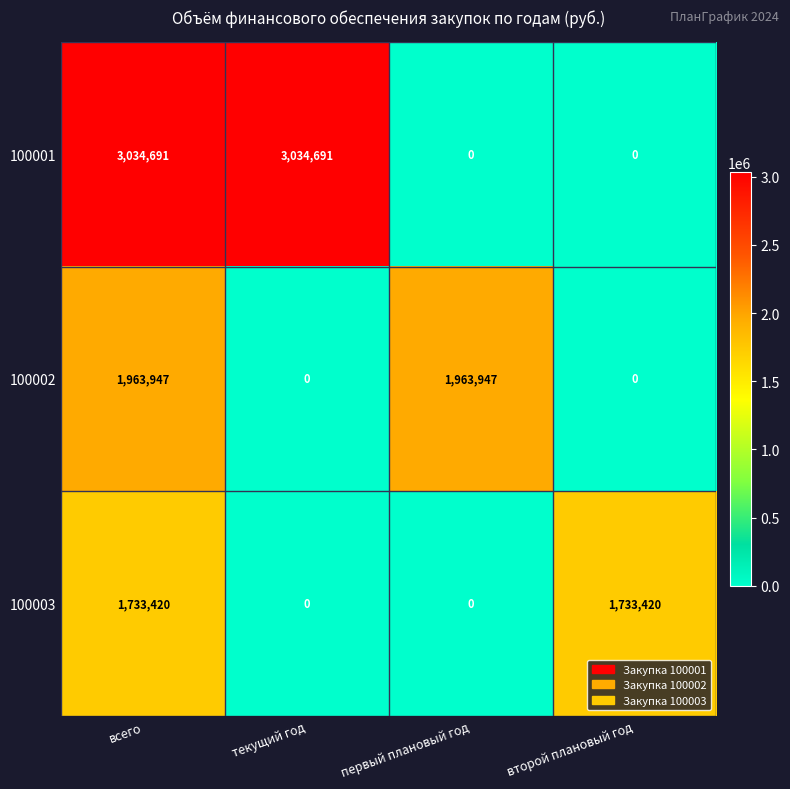

Read the 100001 value at всего, to the nearest 50.

3034700